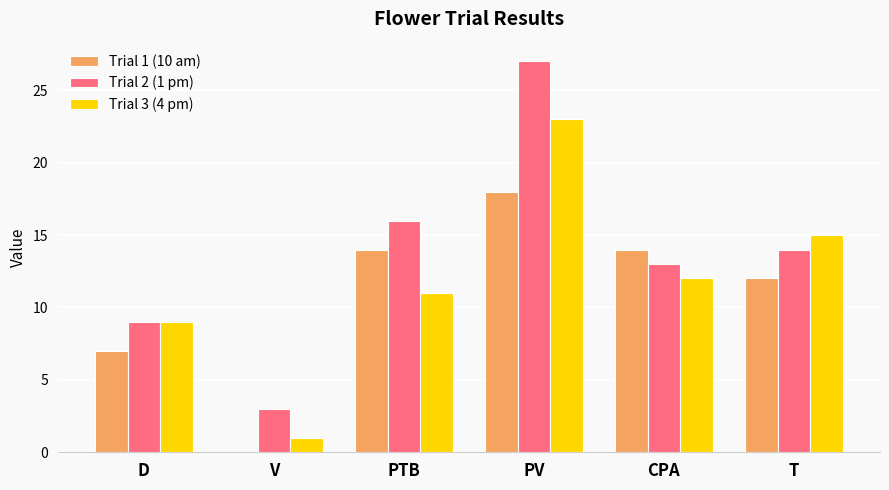

At which category is the sum across all series the highest?

PV